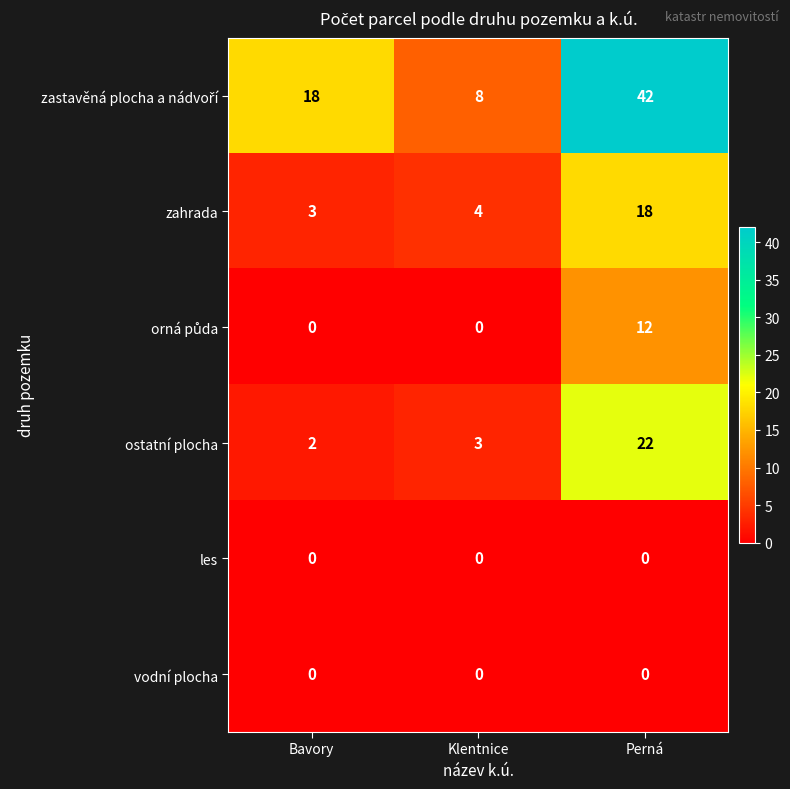

What is the maximum value shown in the chart?

42